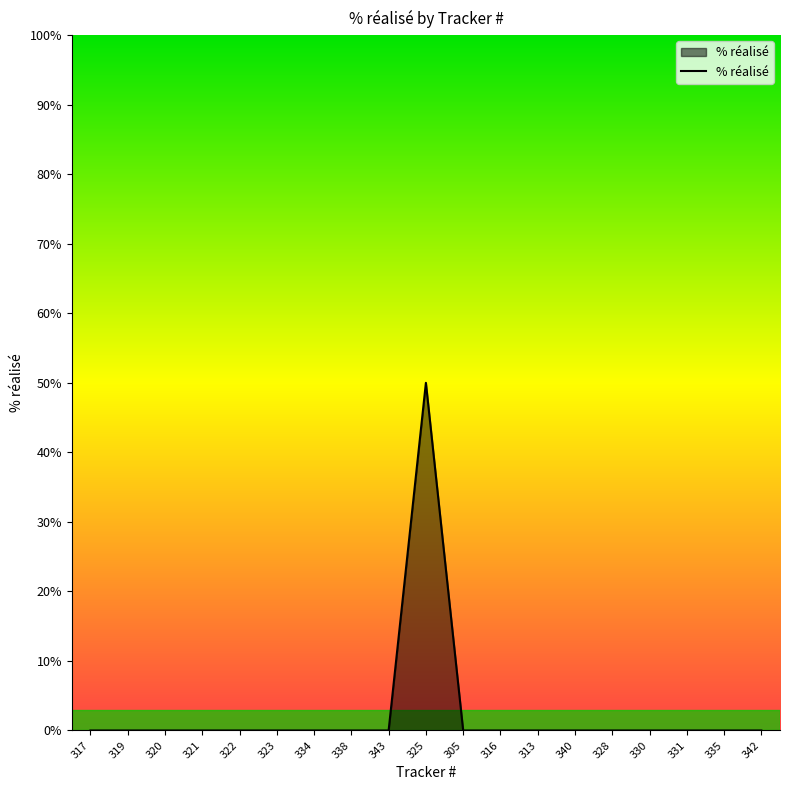

What is the approximate value at 325?

50